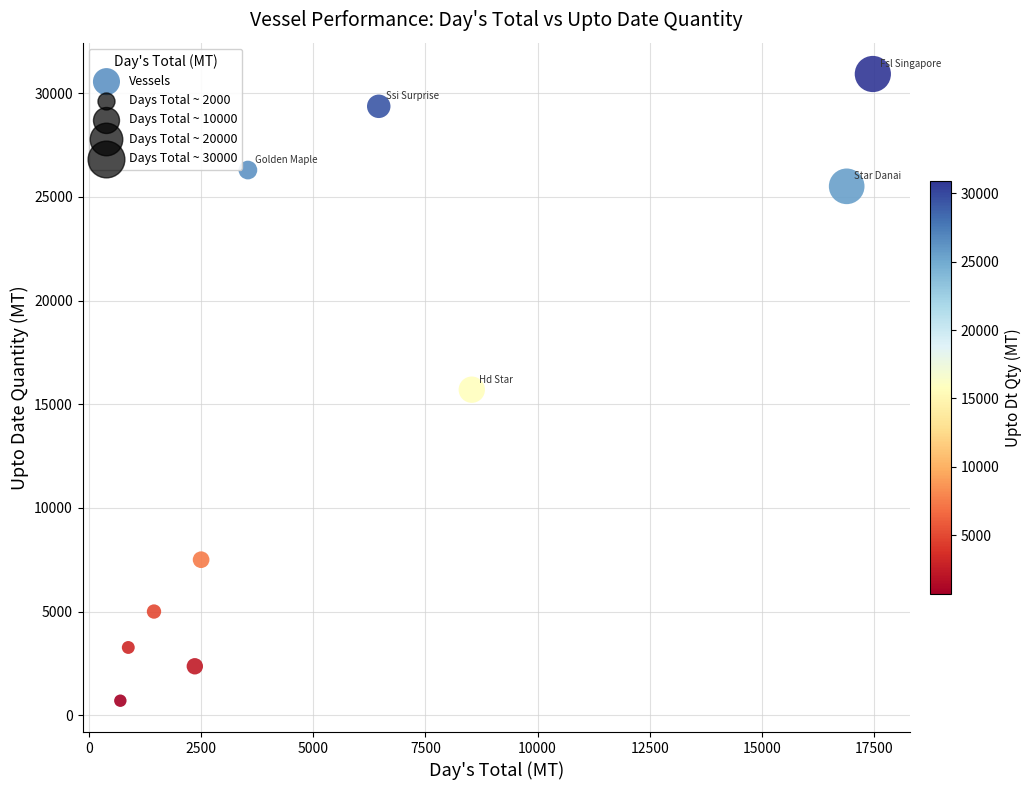

What is the range of X values (max minus min)?

16771